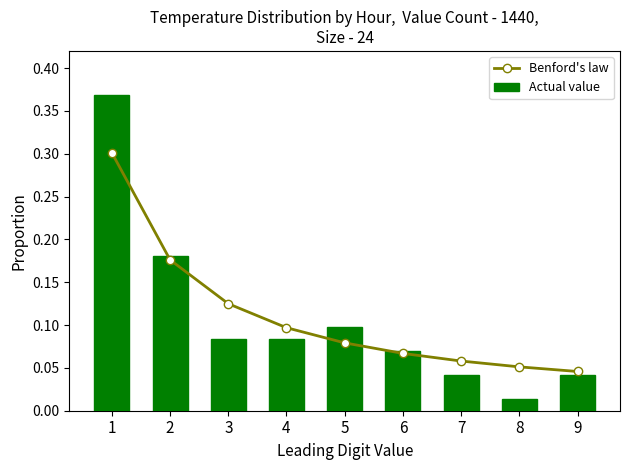

Rank the series at 7 from highest to lowest value.

Benford's law, Actual value